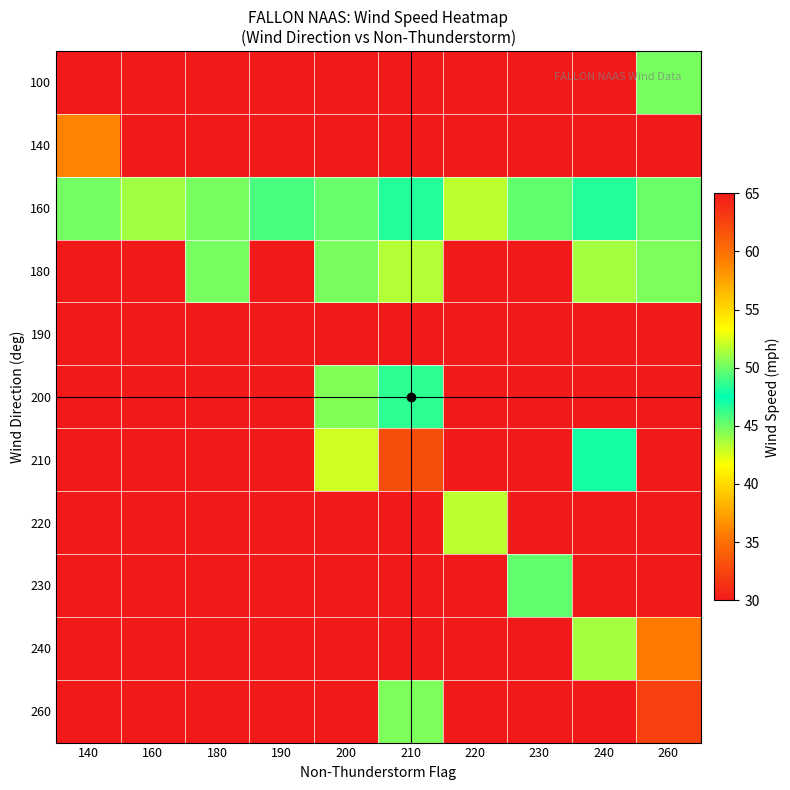

How many data points does each series have?

10